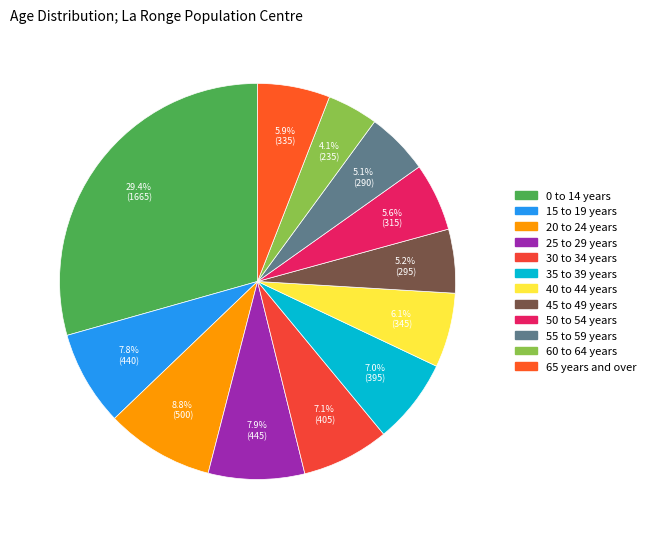

Count the number of slices in the pie.

12